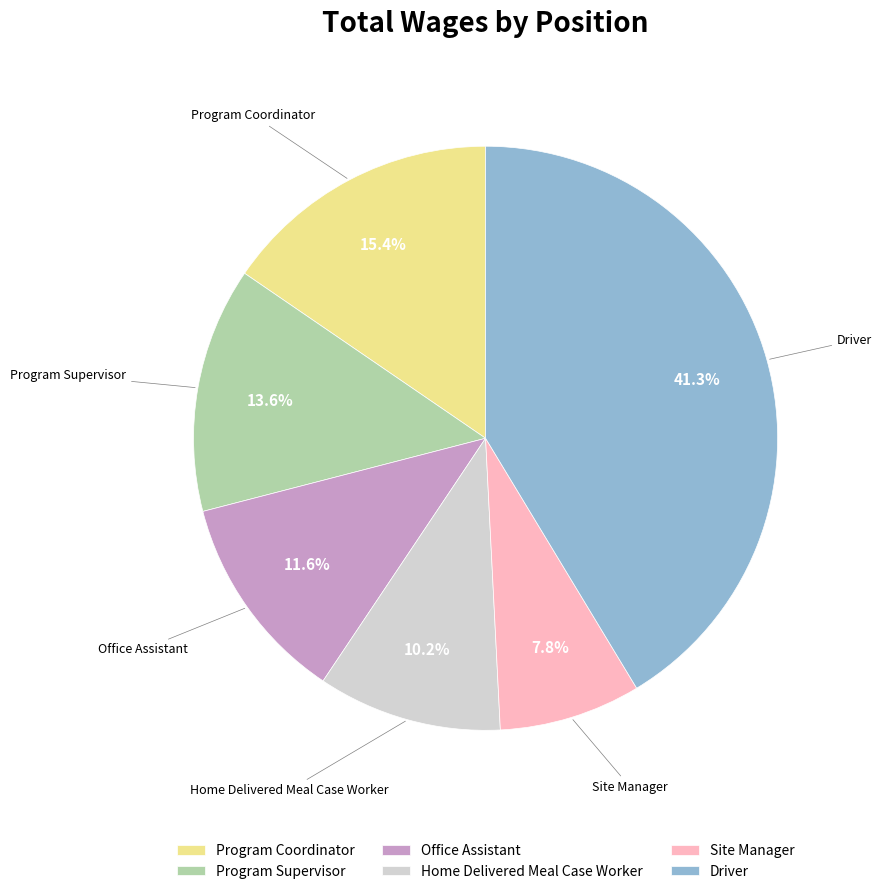

Does Program Supervisor account for over 50% of the chart?

No